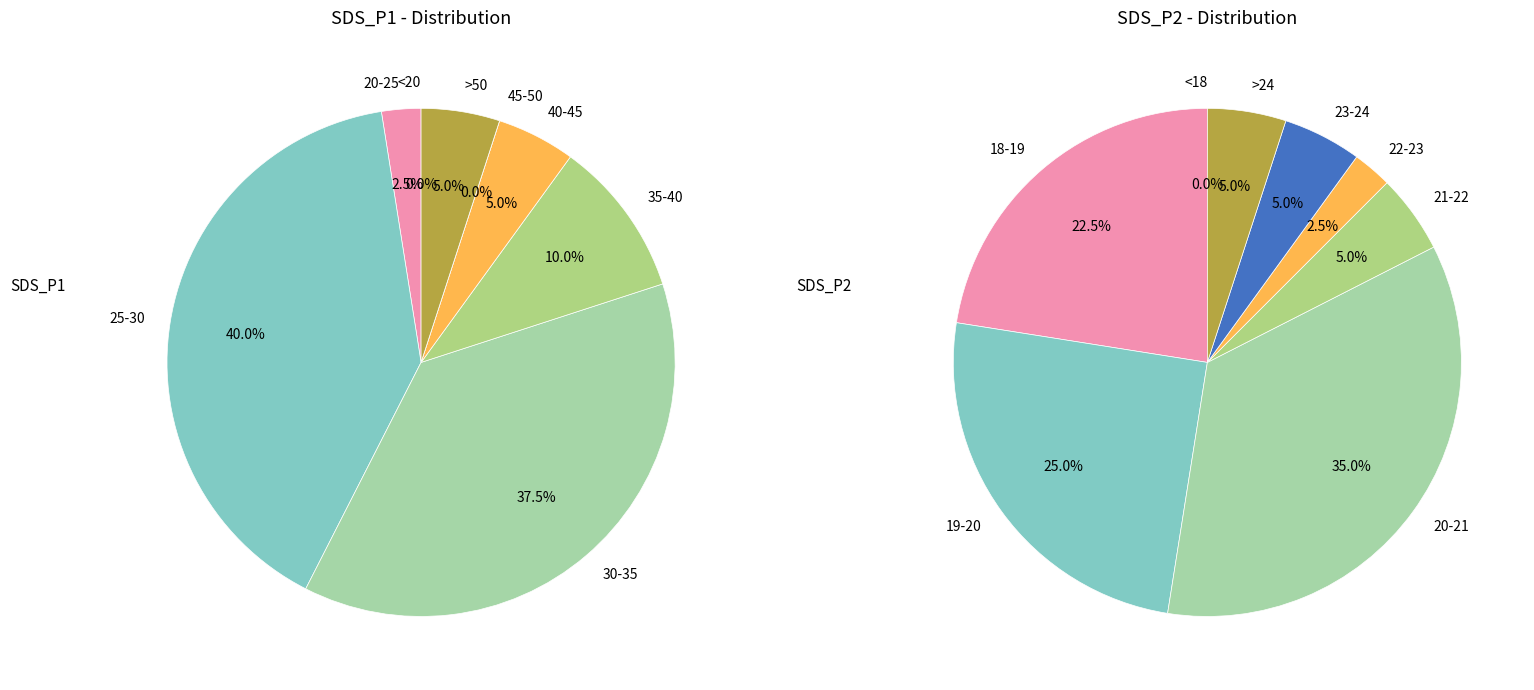

Is it true that 29 is 1% of the pie?

False